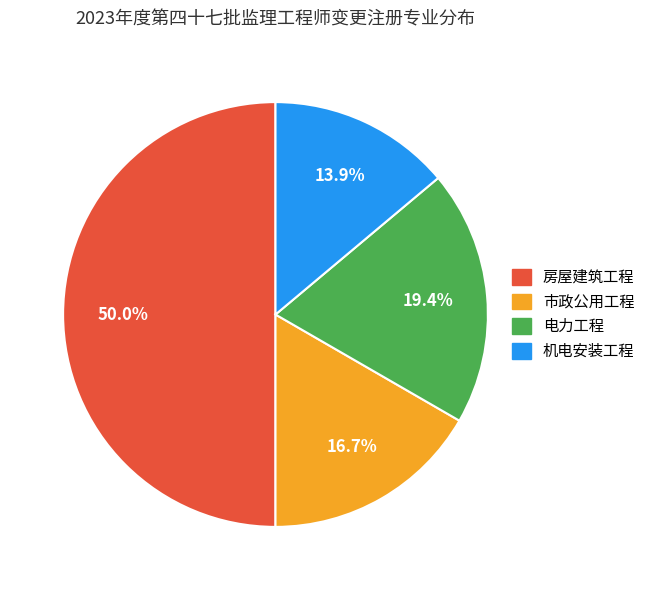

Is it true that 房屋建筑工程 is 45% of the pie?

False